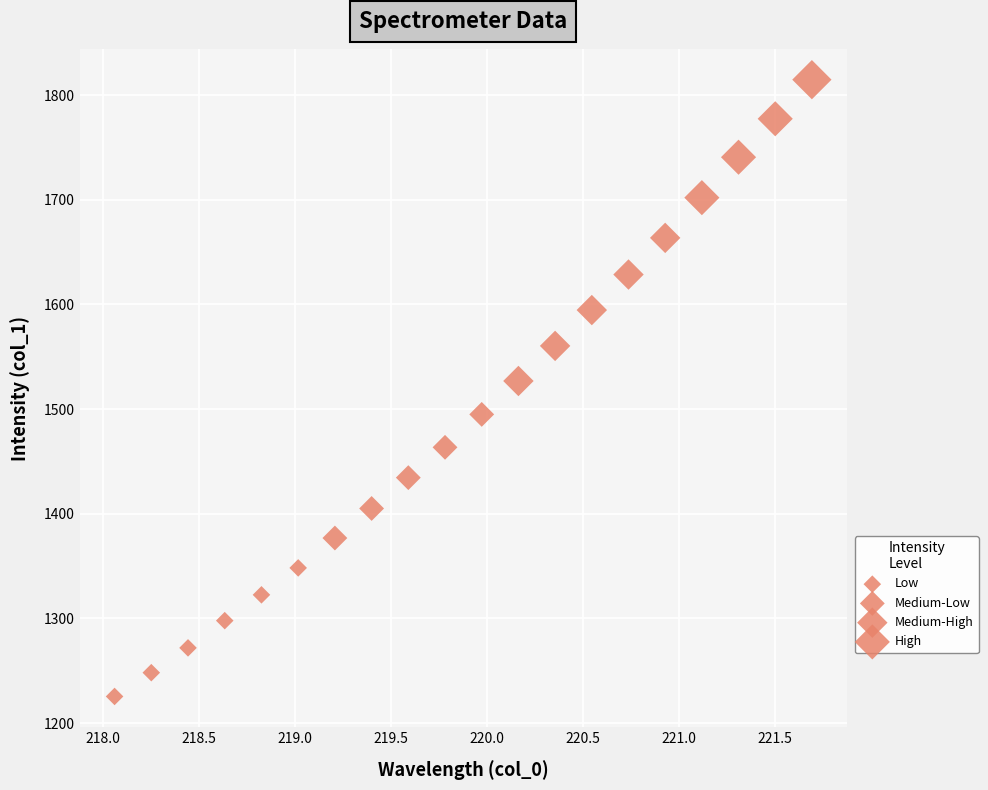

What is the range of X values (max minus min)?

3.6